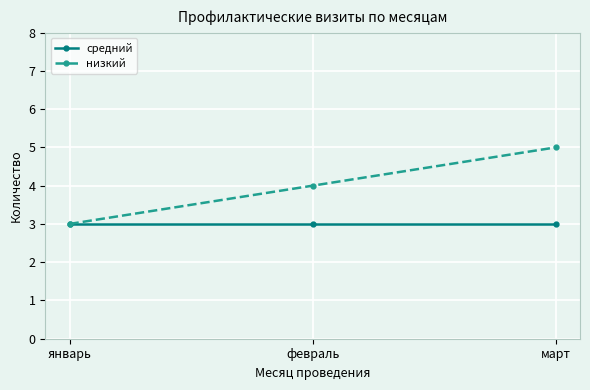

What is the maximum value for средний?

3